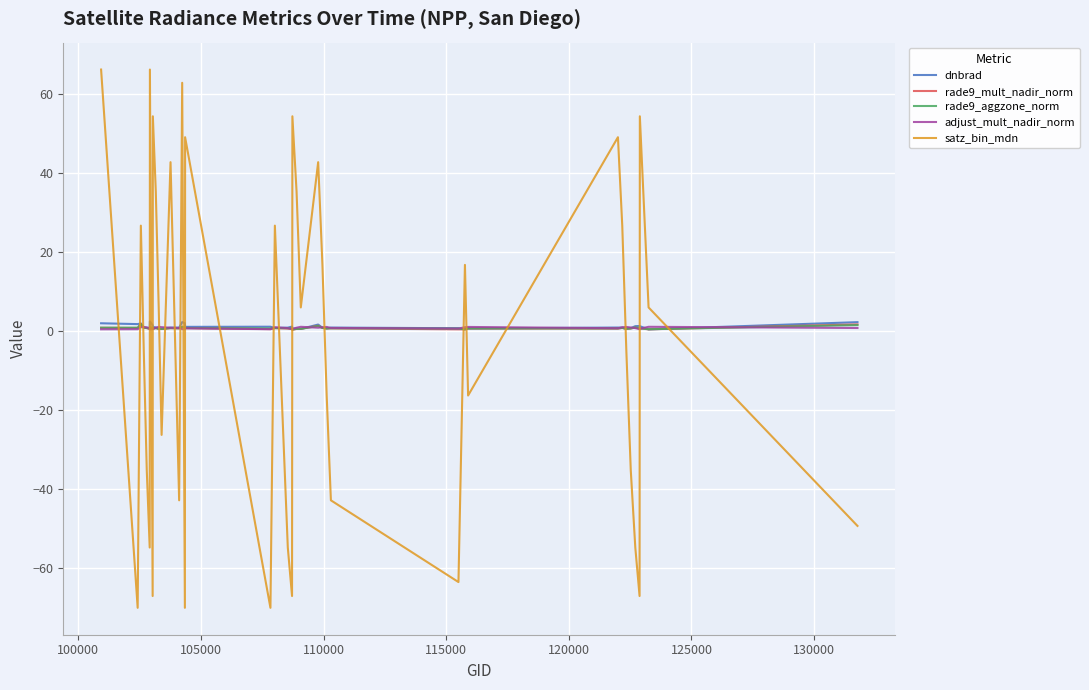

True or false: adjust_mult_nadir_norm and satz_bin_mdn intersect in this chart.

True